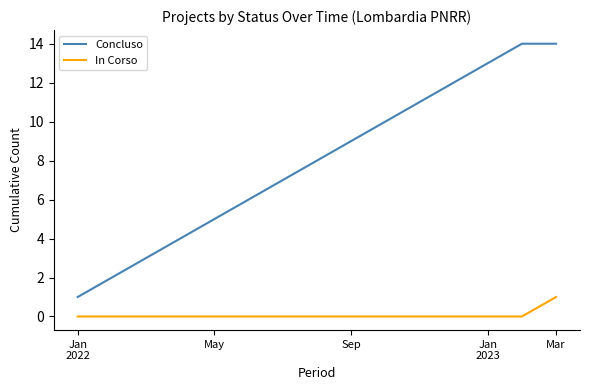

True or false: In Corso and Concluso cross at least once.

False